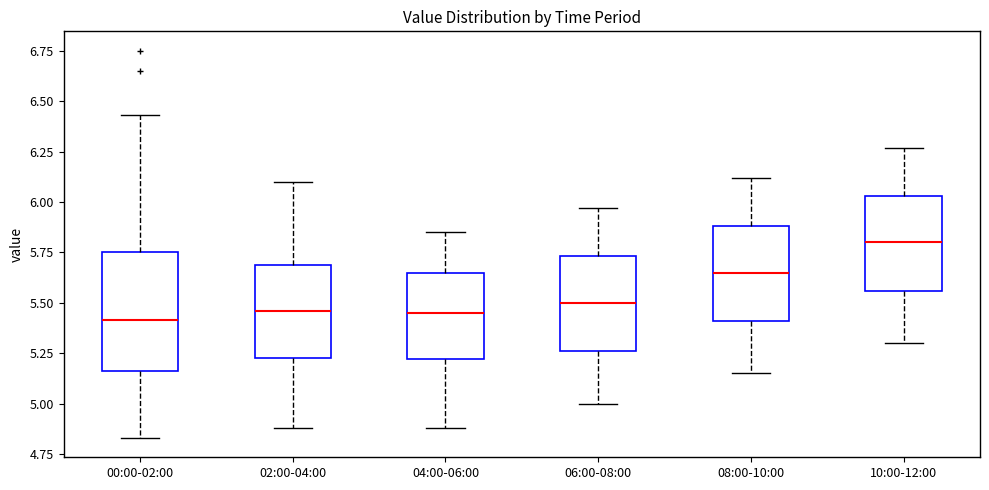

Reading left to right, transcribe this box plot: for each box, give where its median line is, the range the box spans, and where its two whiskers end, as read against the y-axis. The values are not printed on the chart, so give them approximately, as read against the axis.

00:00-02:00: median 5.40, box 5.15 to 5.75, whiskers 4.85 to 6.45
02:00-04:00: median 5.45, box 5.25 to 5.70, whiskers 4.90 to 6.10
04:00-06:00: median 5.45, box 5.20 to 5.65, whiskers 4.90 to 5.85
06:00-08:00: median 5.50, box 5.25 to 5.75, whiskers 5.00 to 5.95
08:00-10:00: median 5.65, box 5.40 to 5.90, whiskers 5.15 to 6.10
10:00-12:00: median 5.80, box 5.55 to 6.05, whiskers 5.30 to 6.25